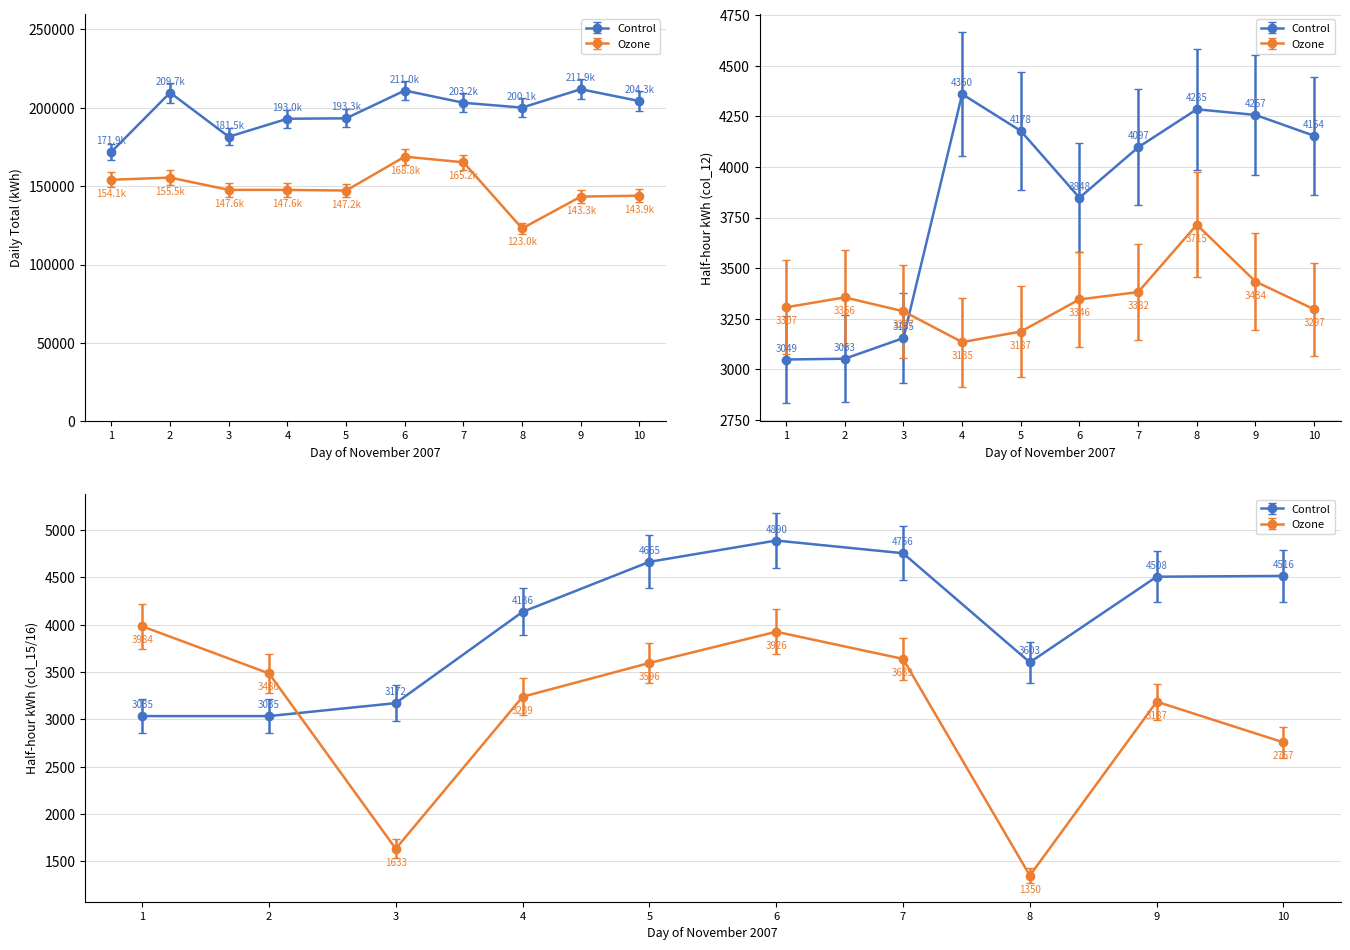

True or false: Control has more than 2 points higher than both neighbors.

True